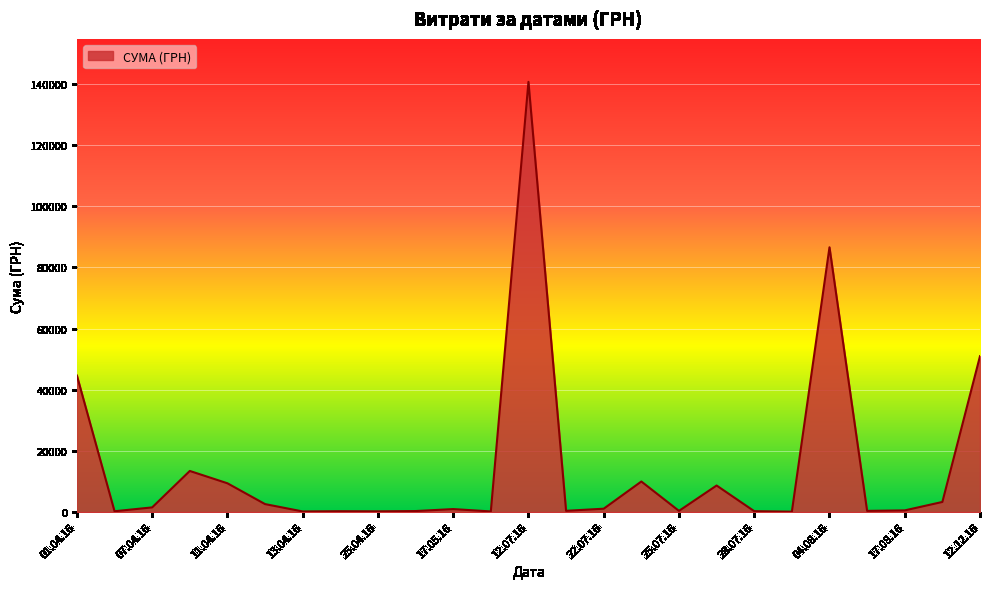

The value at 12.07.16 is 140706.2. True or false?

True